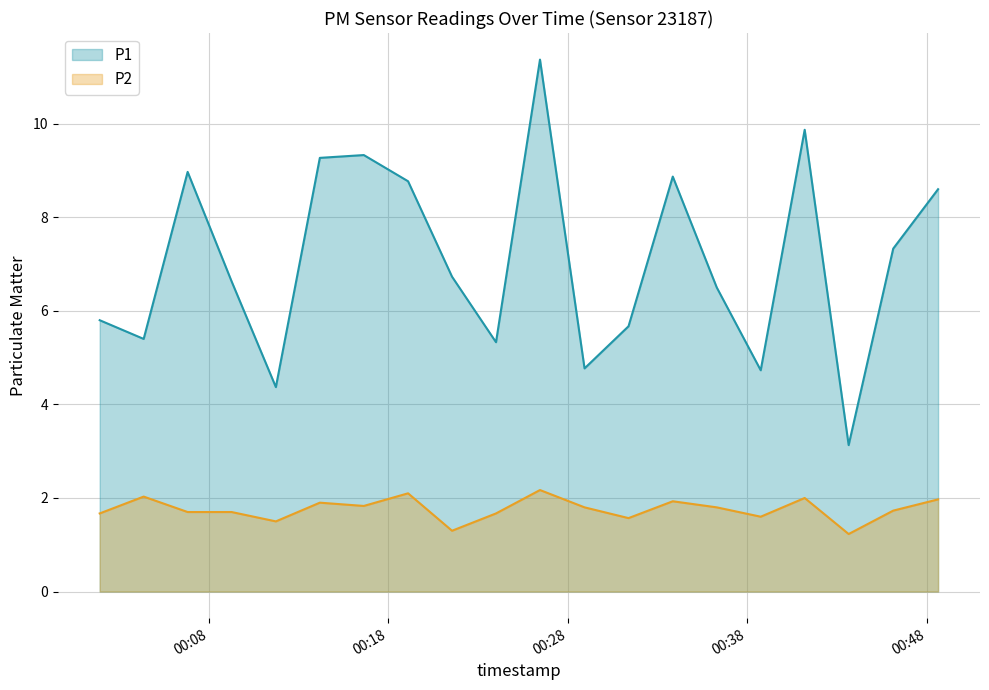

List the series in order of their overall mean, lowest first.

P2, P1